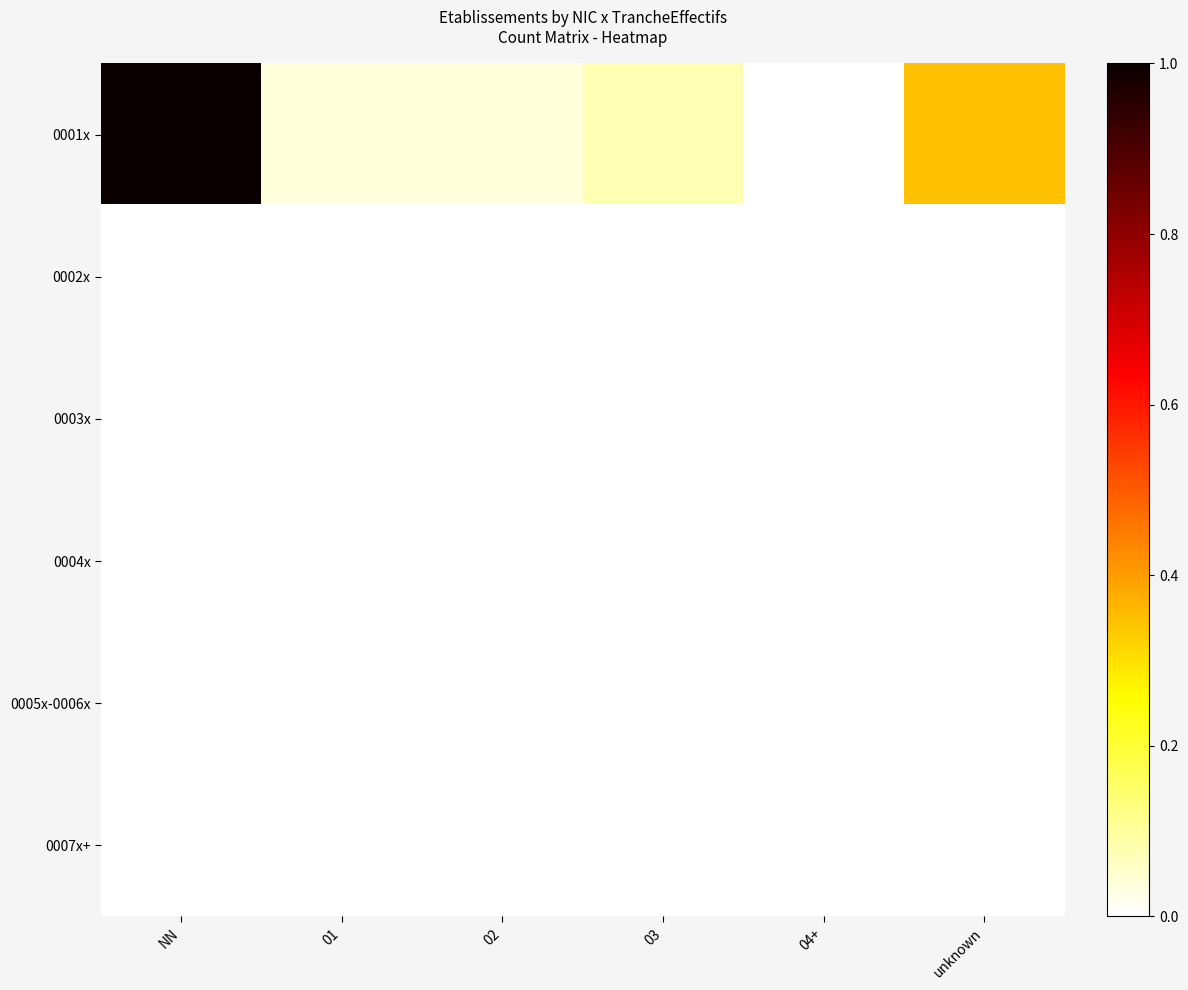

Which series has the largest total across all categories?

0001x